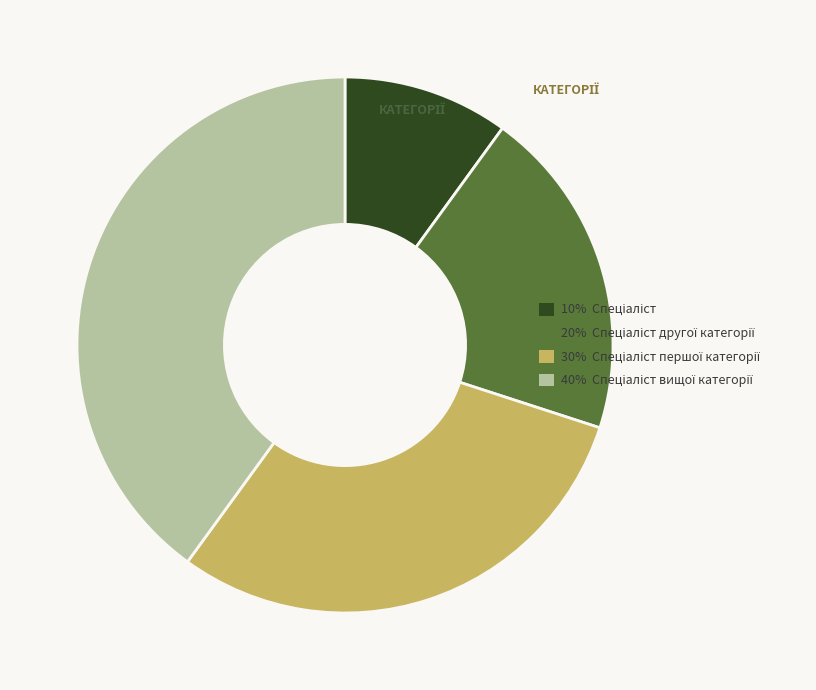

Is there a majority slice in this chart?

No